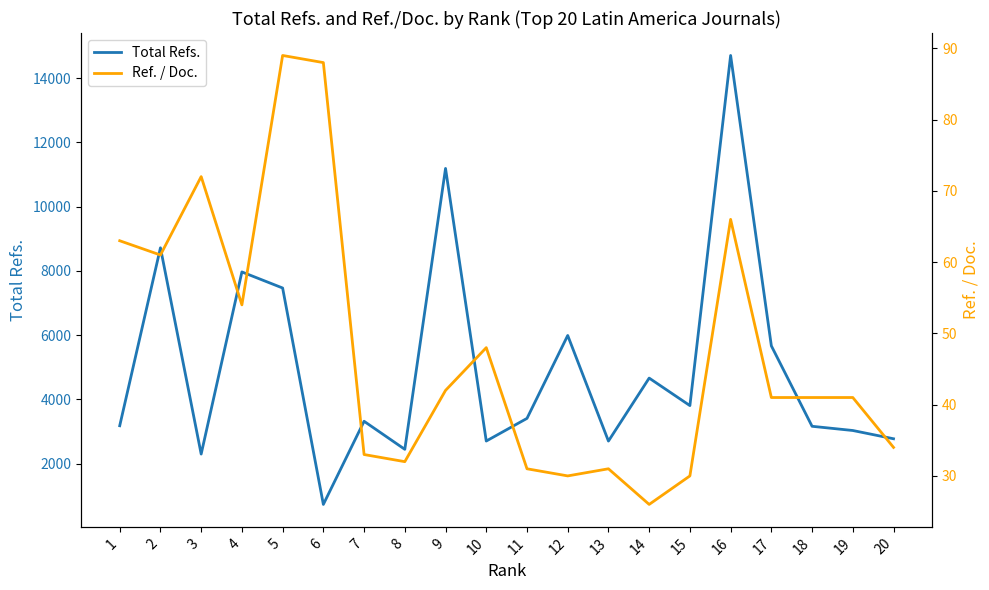

True or false: Total Refs. and Ref. / Doc. cross at least once.

False